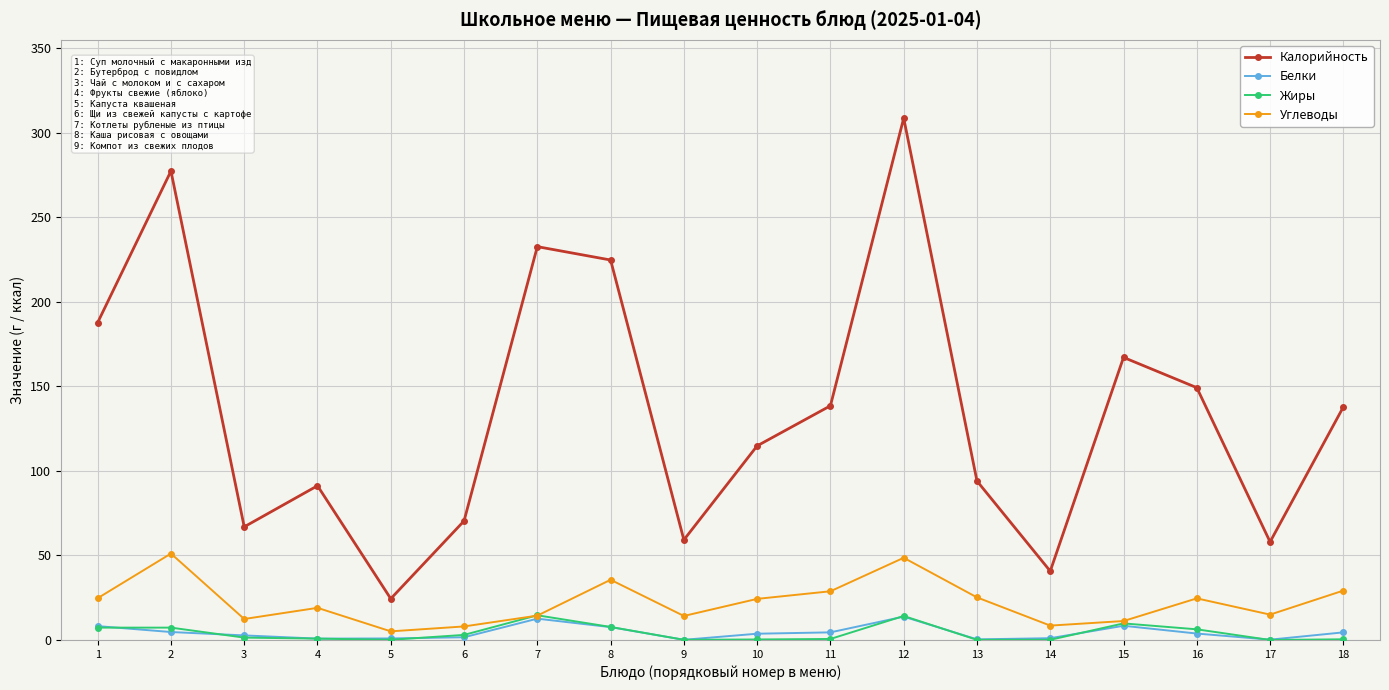

How many values in the Калорийность series exceed 137?

9